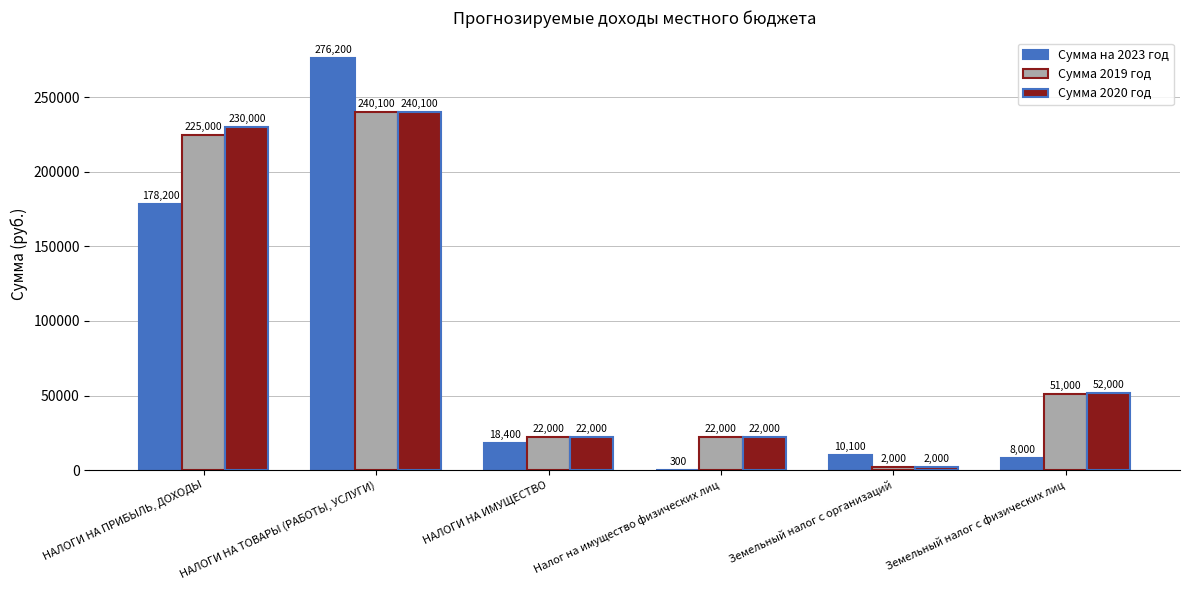

What is the difference between the Сумма 2019 год values at Земельный налог с организаций and НАЛОГИ НА ТОВАРЫ (РАБОТЫ, УСЛУГИ)?

238100